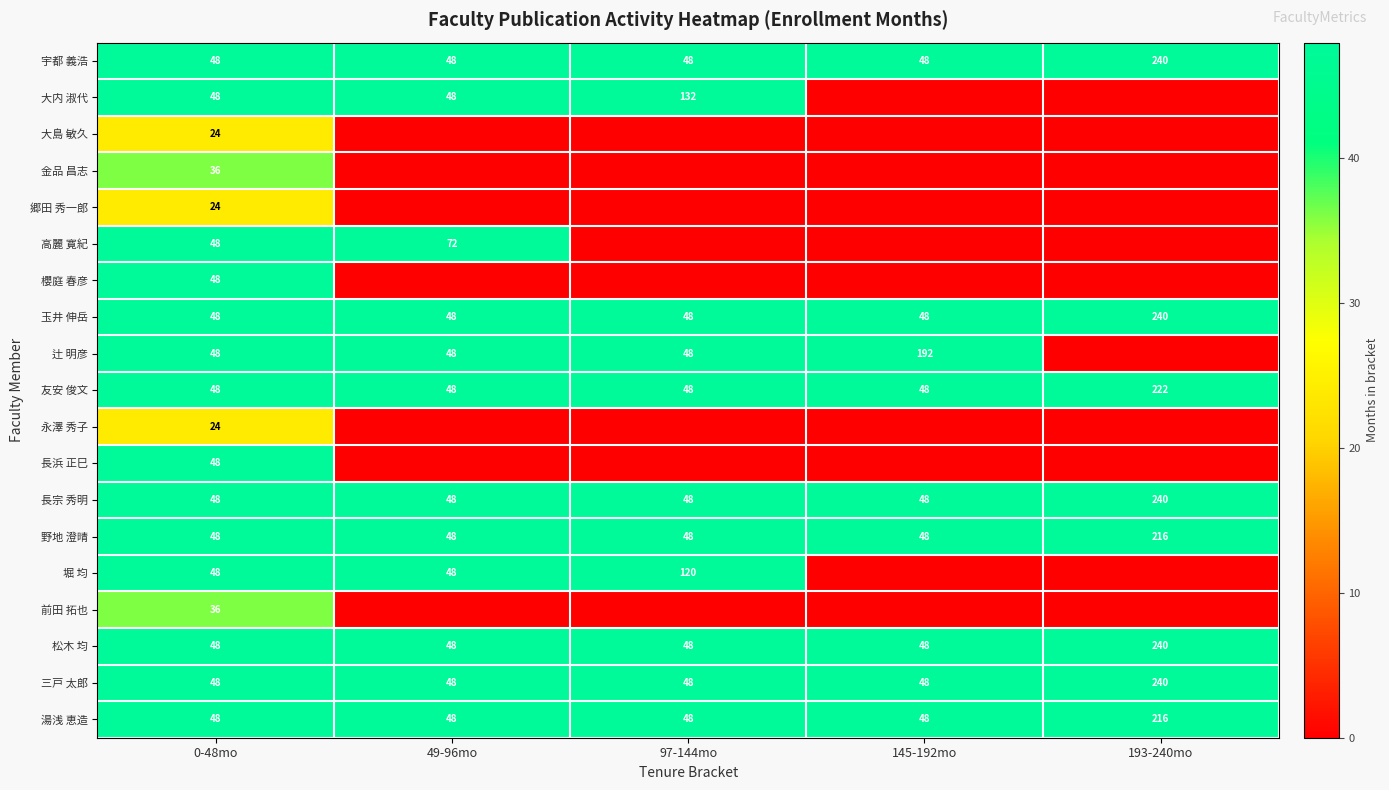

The 長宗 秀明 series shows 48 at 145-192mo. True or false?

True